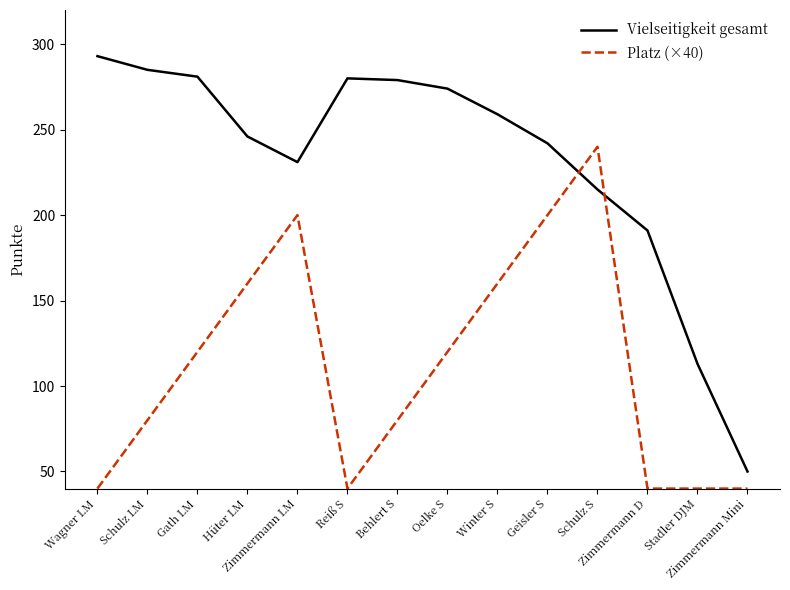

The Platz (×40) series shows 160 at Winter S. True or false?

True